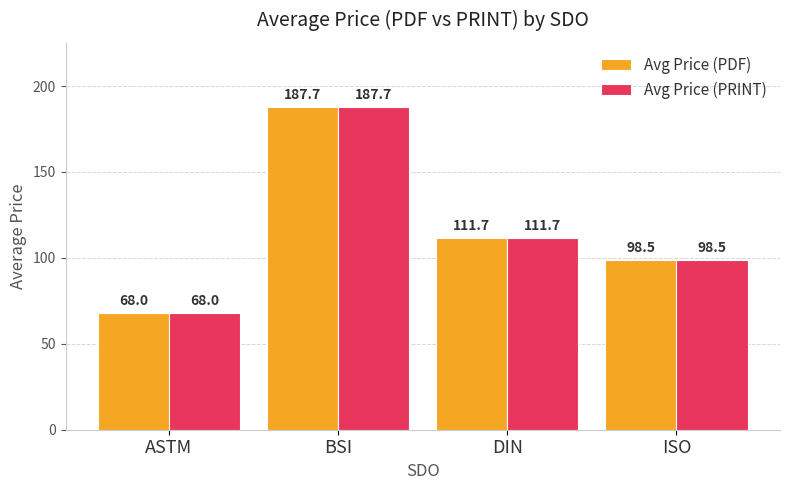

Reading left to right, what are all the values shown in this chart?

Avg Price (PDF): ASTM=68.0	BSI=187.7	DIN=111.7	ISO=98.5
Avg Price (PRINT): ASTM=68.0	BSI=187.7	DIN=111.7	ISO=98.5